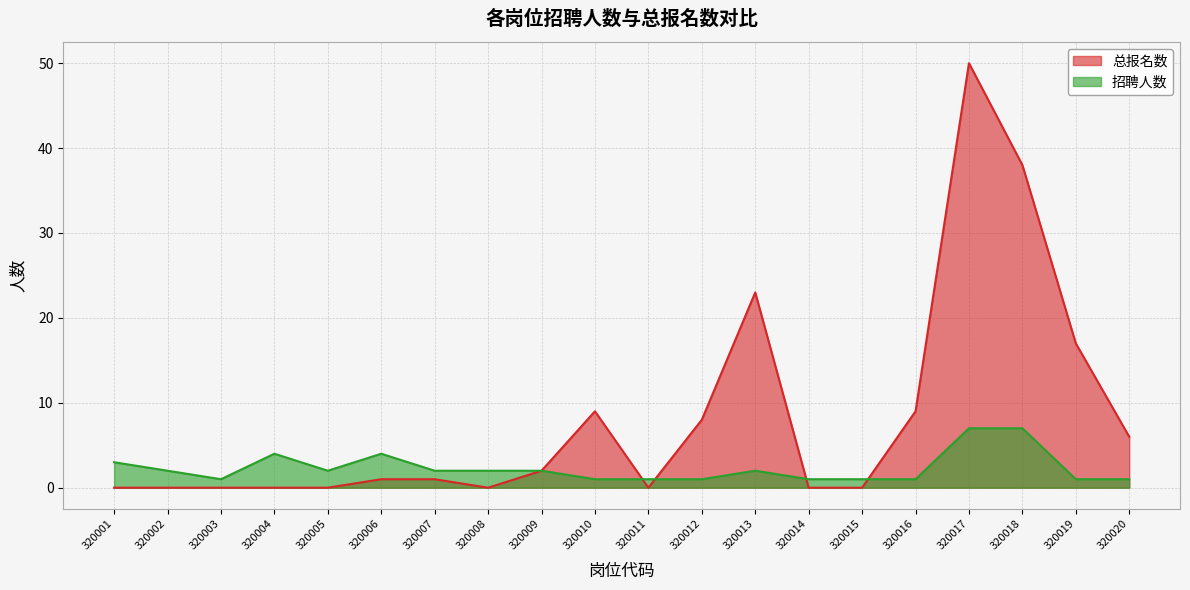

The 招聘人数 series shows 1 at 320019. True or false?

True